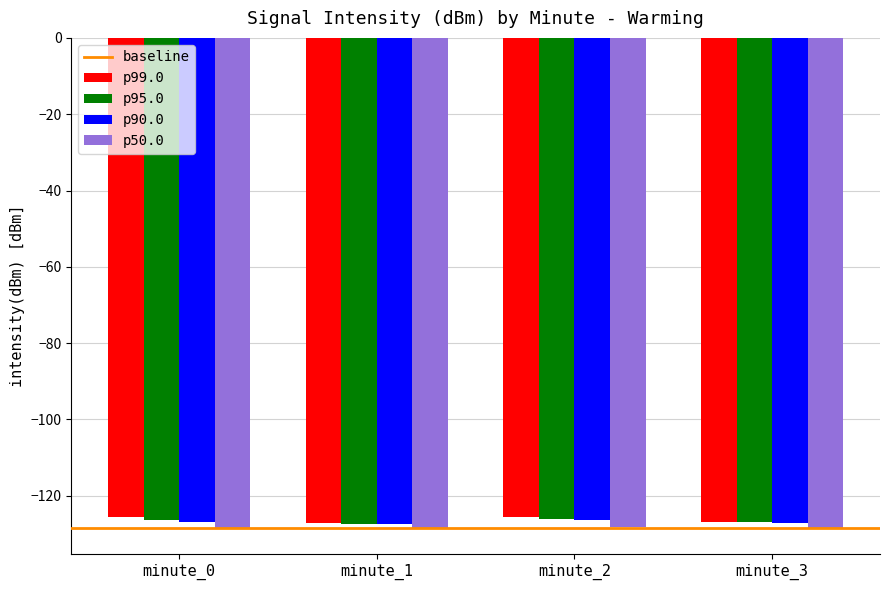

Does the chart contain any negative values?

Yes